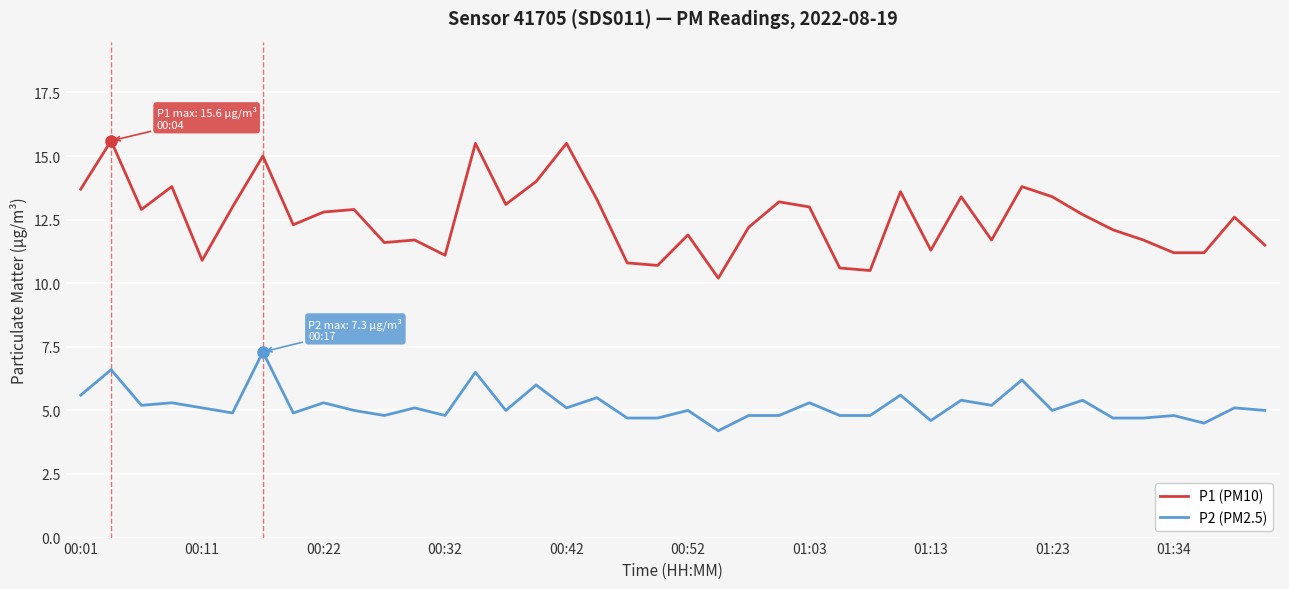

Which series has the largest total across all categories?

P1 (PM10)